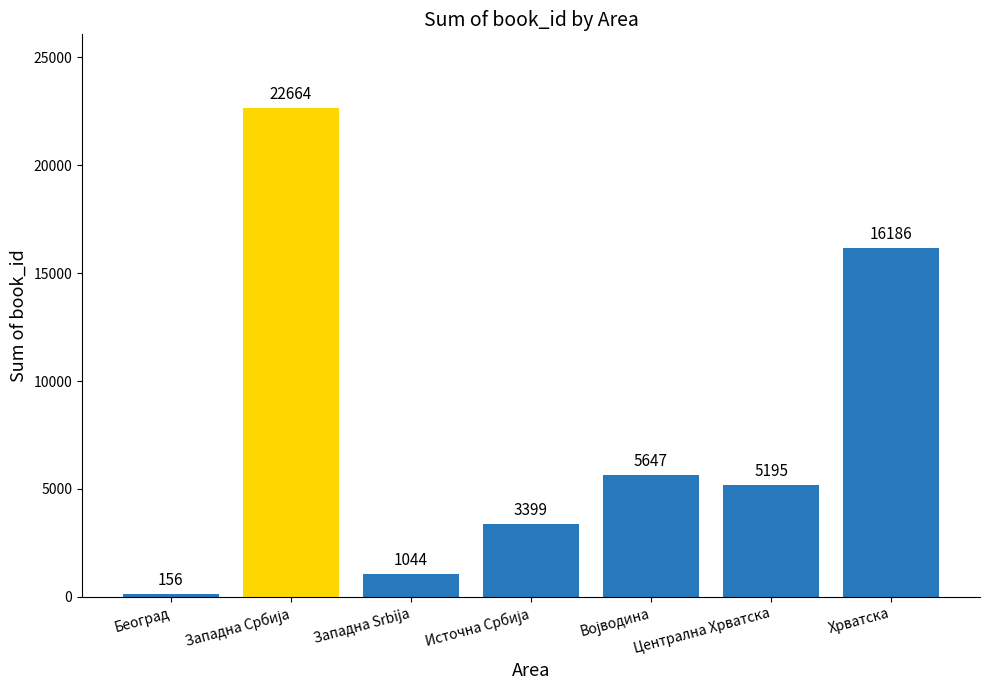

At which label is the value closest to 11410?

Хрватска